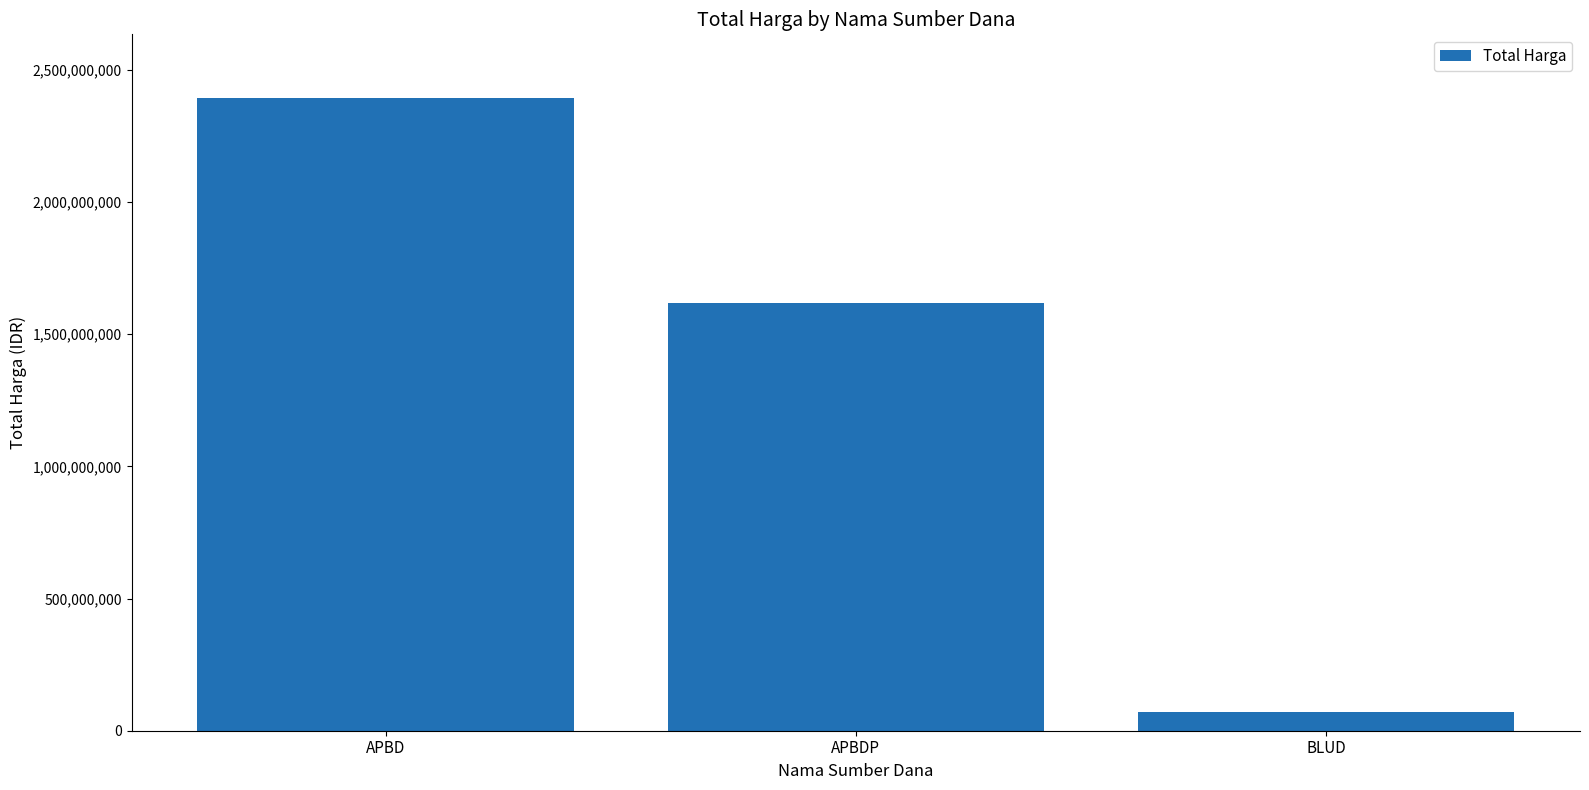

Which label corresponds to the smallest value in the chart?

BLUD